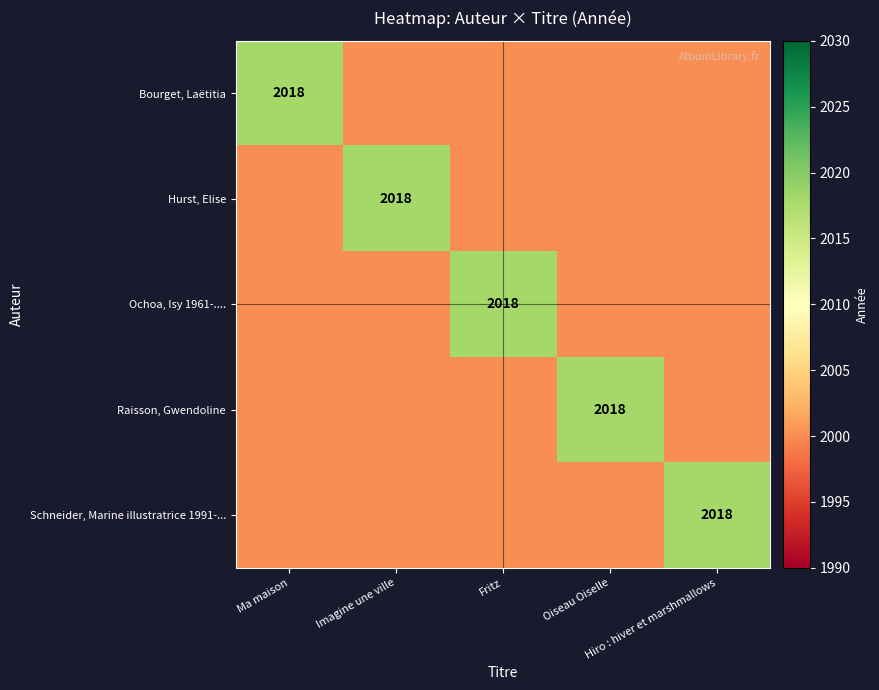

Which has a higher value, Fritz or Ma maison?

Ma maison